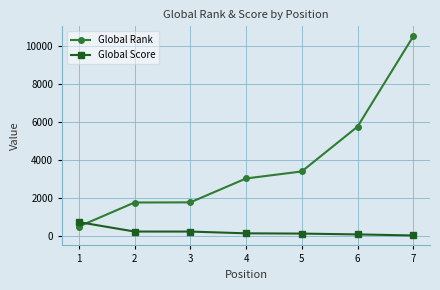

True or false: Global Score has more than 2 interior local peaks.

False